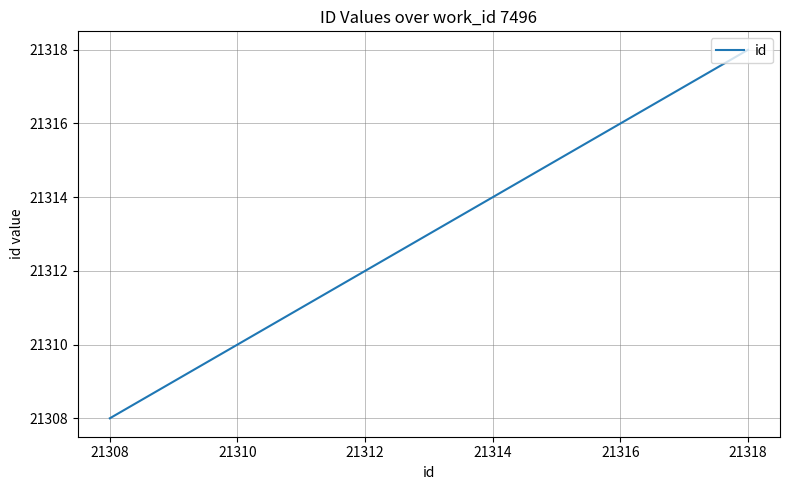

What is the smallest value displayed?

21308